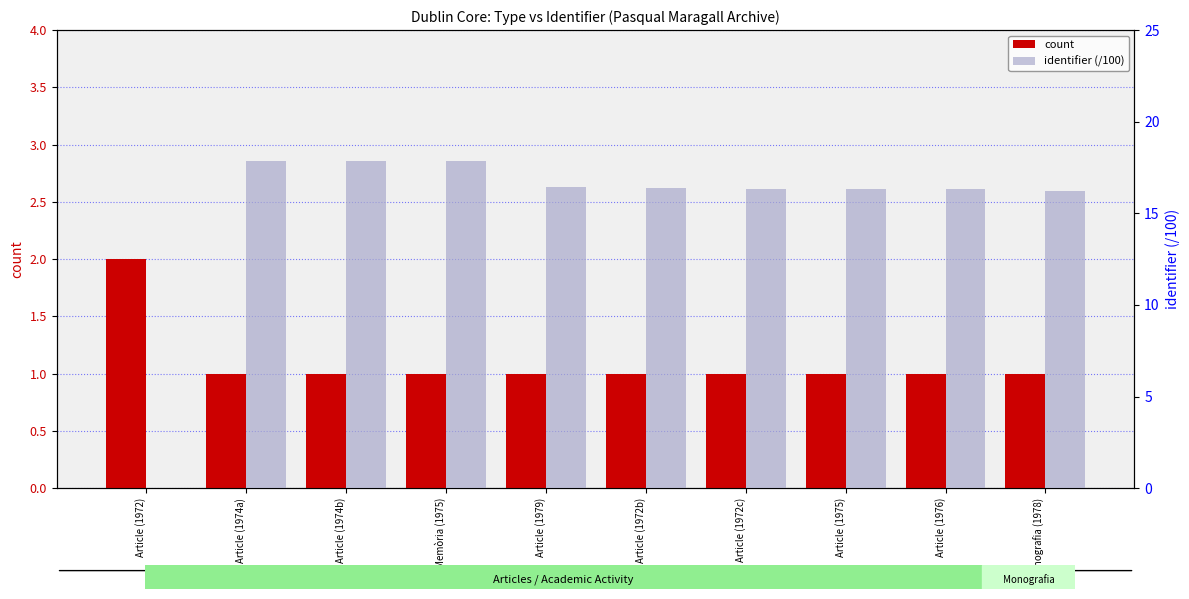

What is the maximum value shown in the chart?

17.9